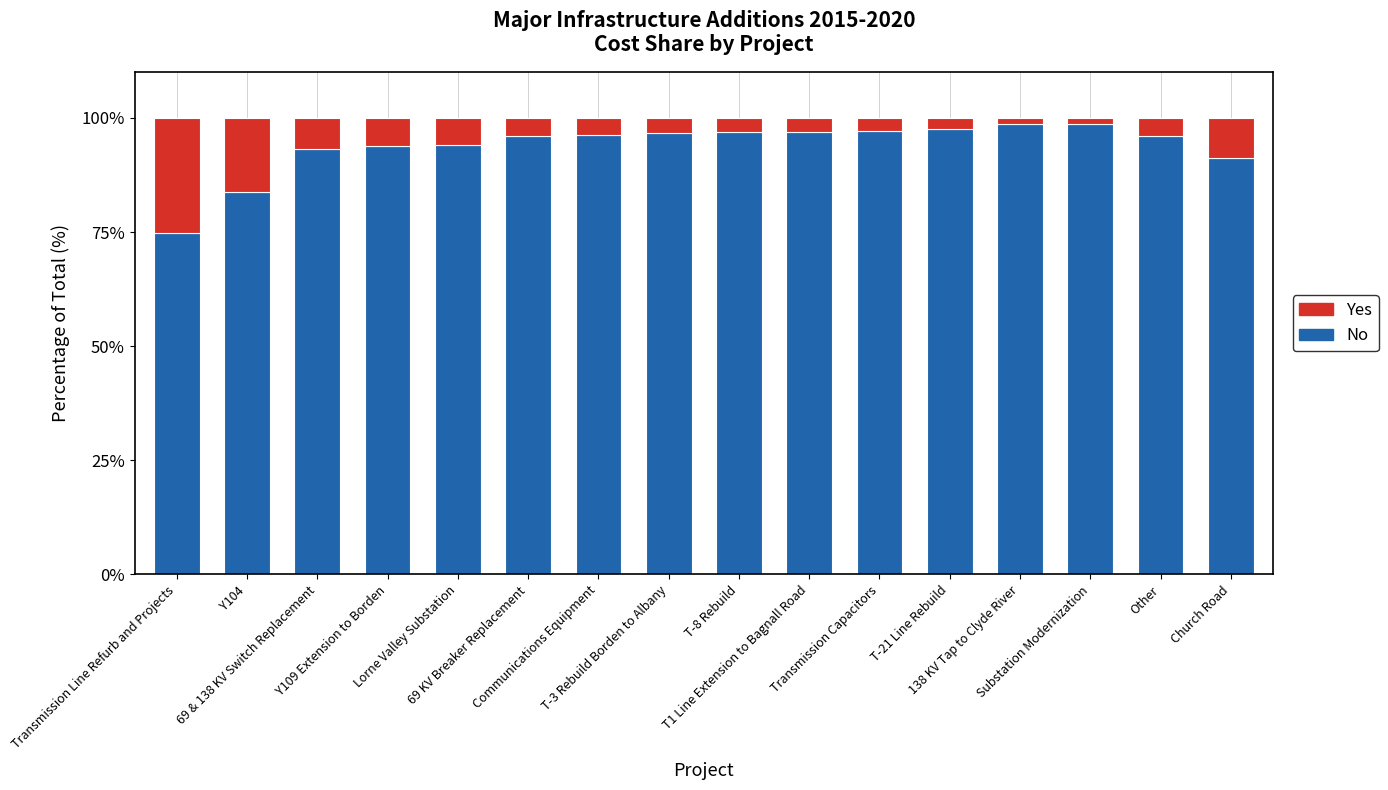

What is the minimum value for No?

74.8